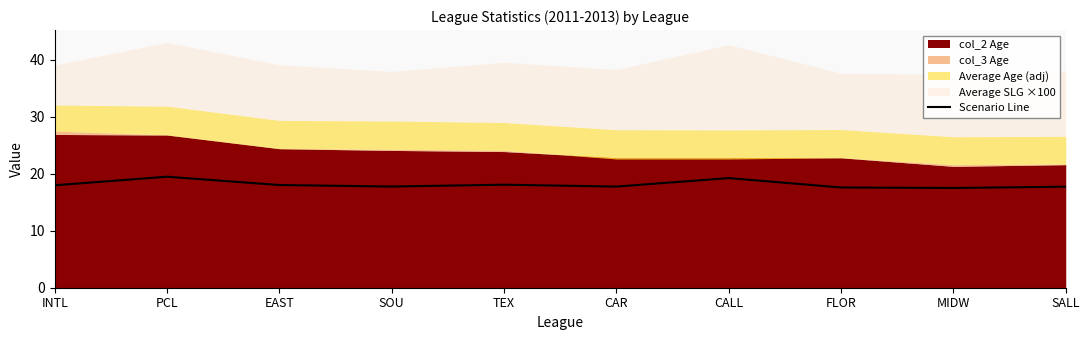

How many categories are shown in the chart?

10